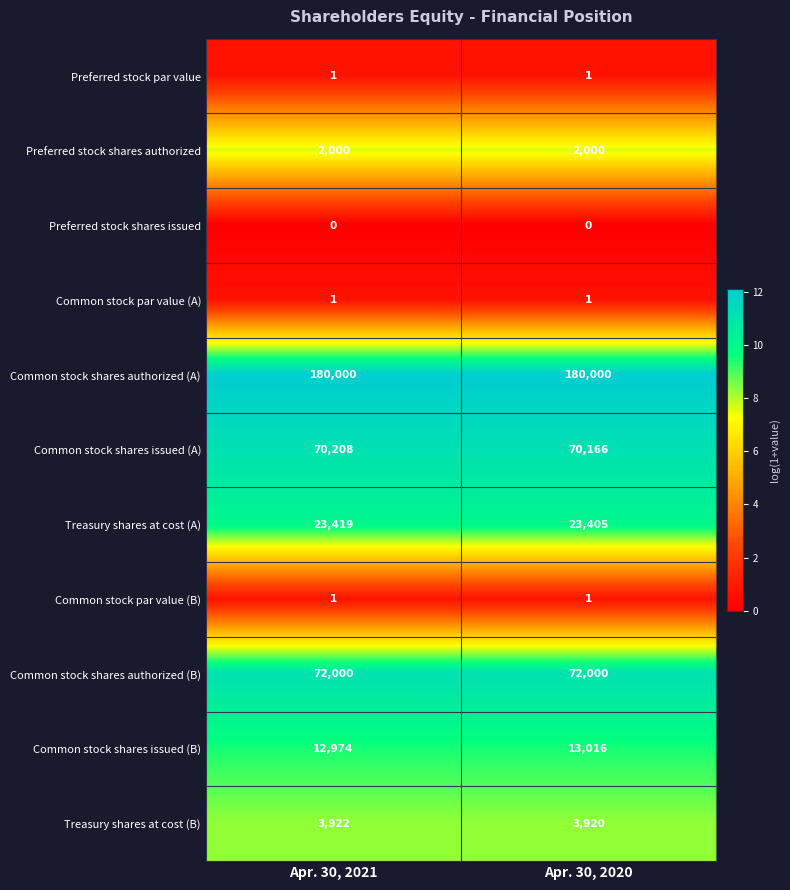

Which series has the largest total across all categories?

Common stock shares authorized (A)